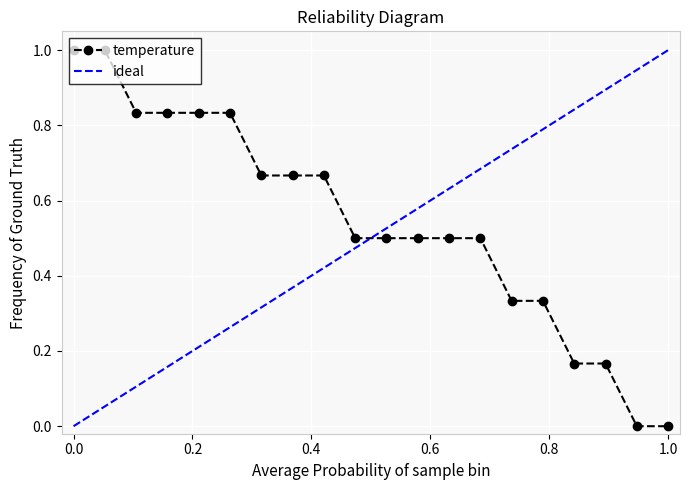

What is the highest value of the temperature series?

1.0